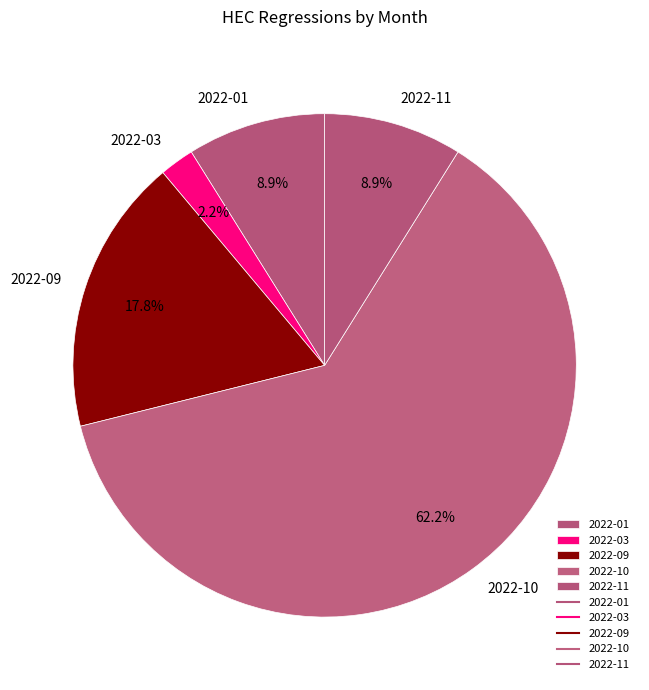

Does any single category account for the majority?

Yes